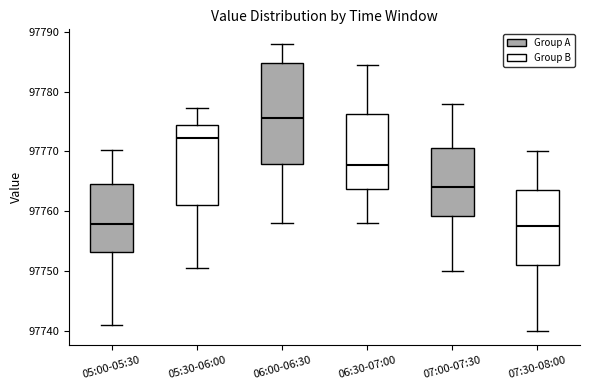

Which box's median line is the highest?

06:00-06:30